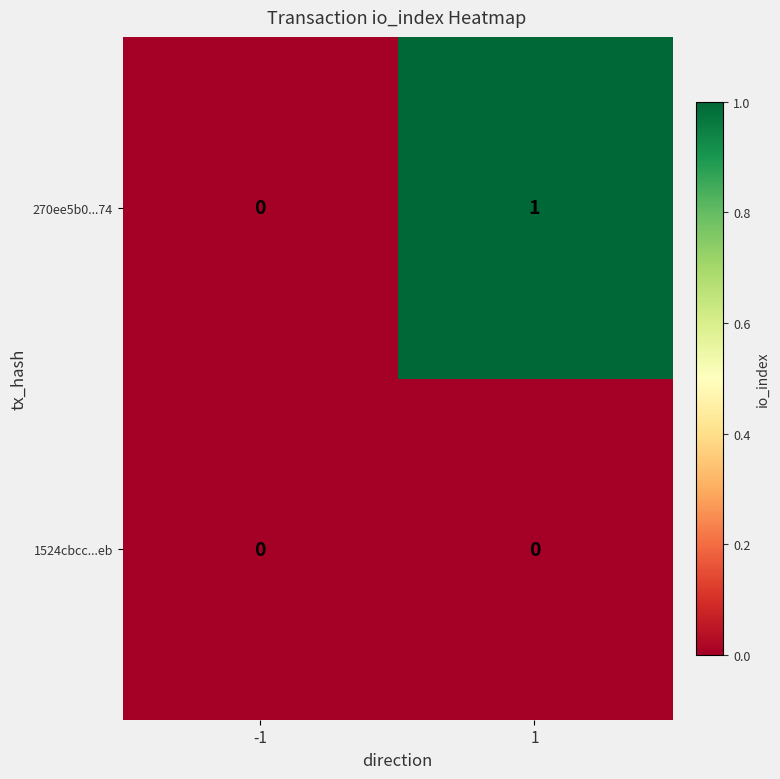

Reading right to left, transcribe all the data shown in this chart.

270ee5b0...74: 1	0
1524cbcc...eb: 0	0